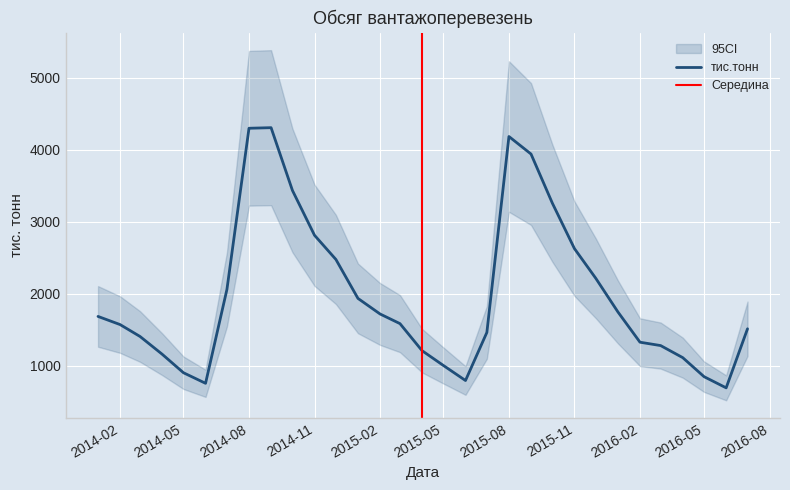

What is the minimum value shown in the chart?

692.9